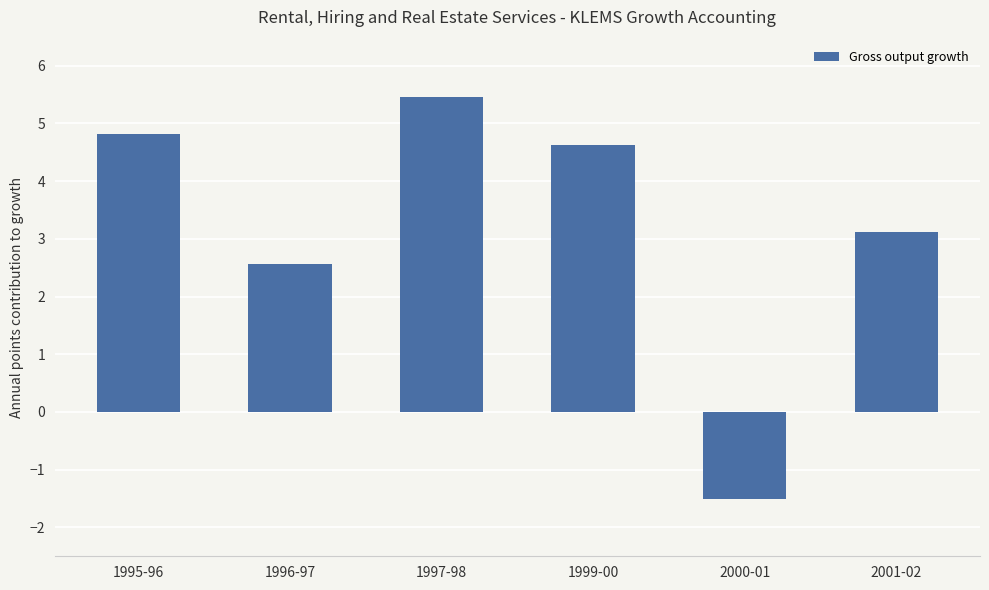

What is the label of the 1st bar from the right?

2001-02